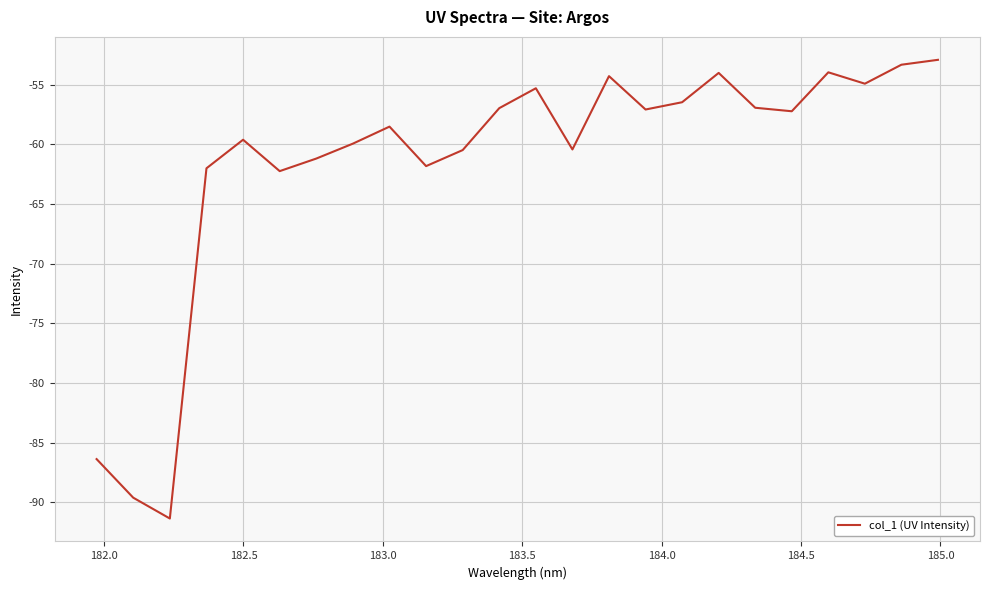

What is the smallest value displayed?

-91.4